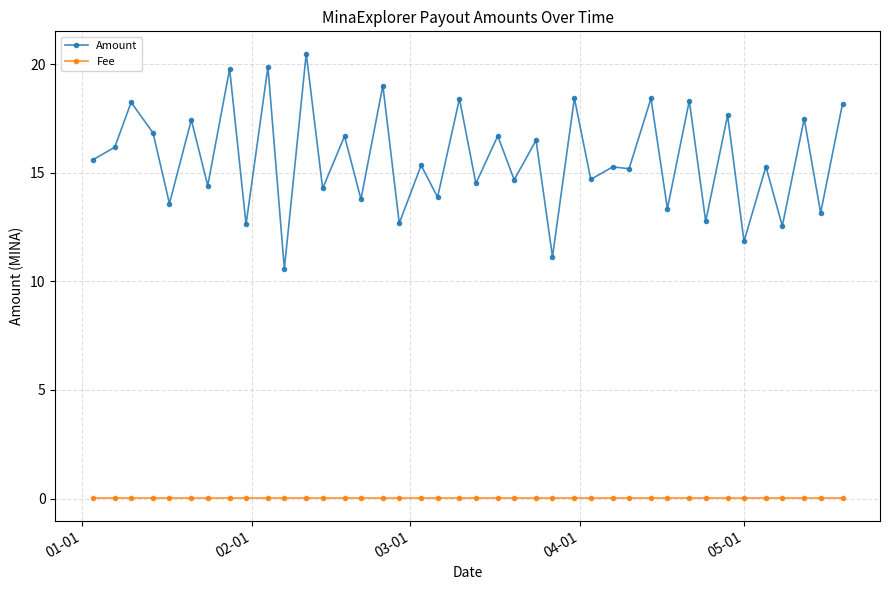

True or false: Fee and Amount intersect in this chart.

False